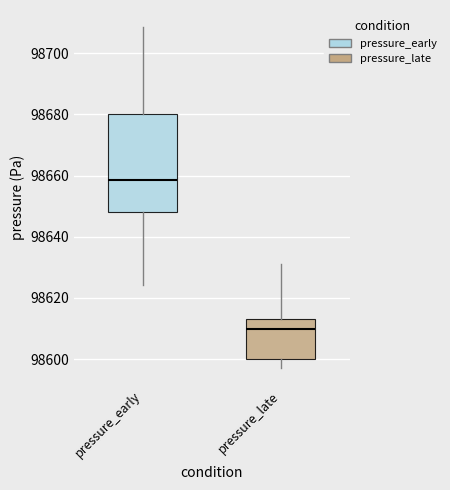

Where does the upper whisker of the box for pressure_late end on the y-axis? The values are not printed on the chart, so give them approximately, as read against the axis.

98632